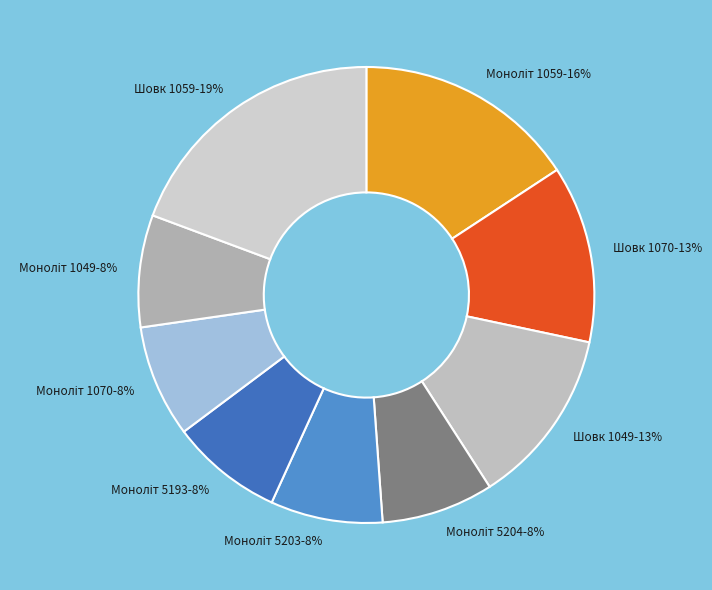

Which slice is the largest?

Шовк 1059